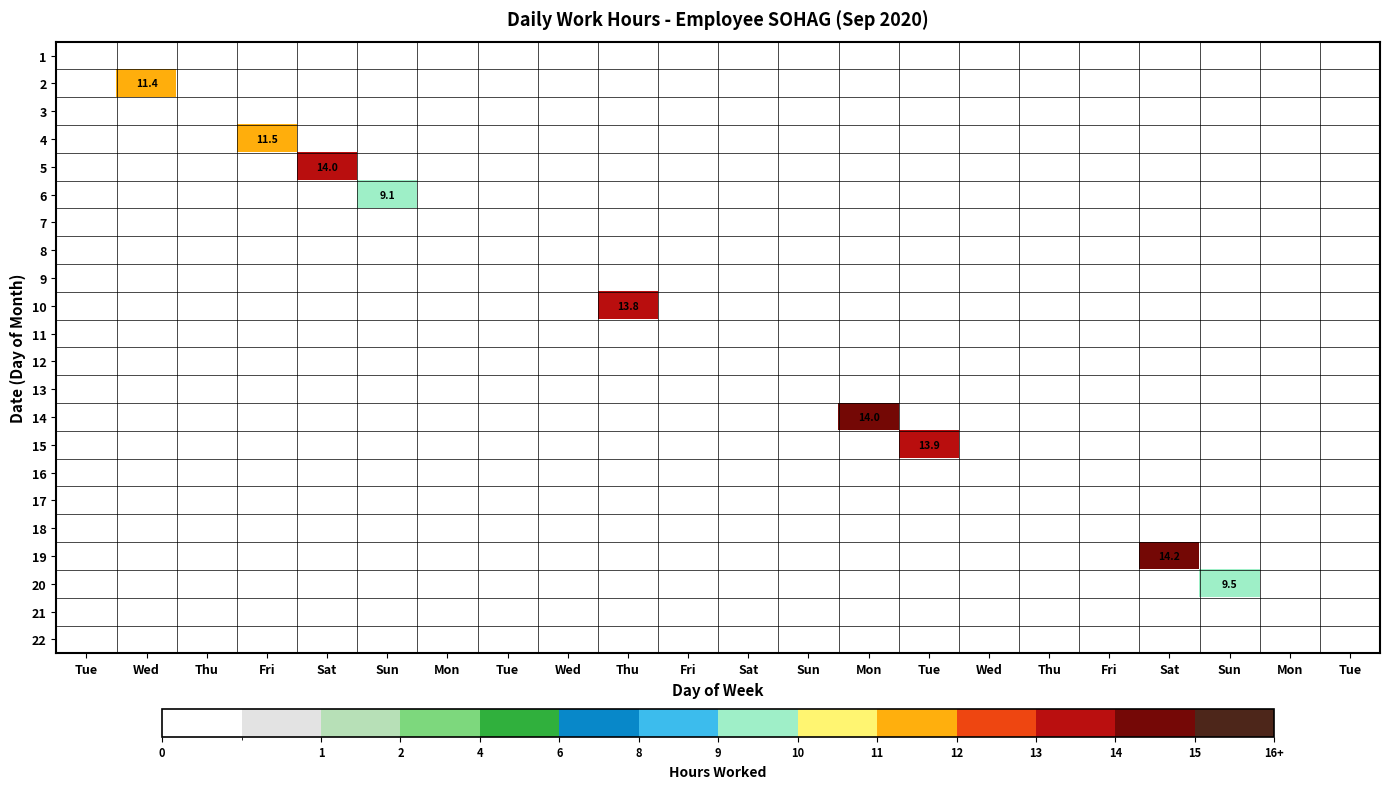

At which label does 13 reach its minimum?

Tue